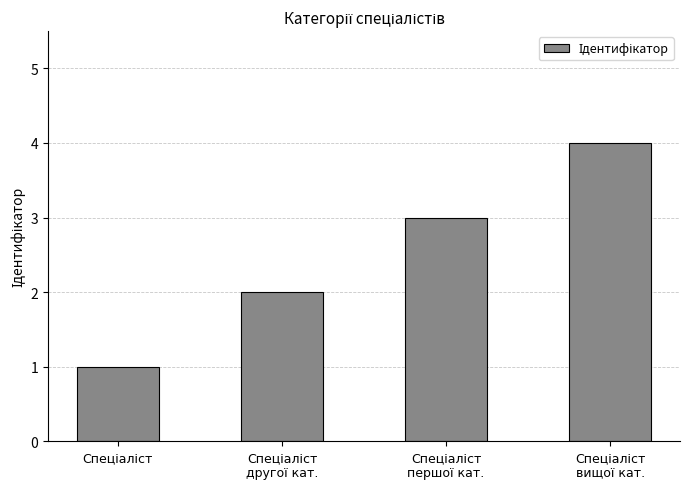

What is the difference between the maximum and minimum values?

3